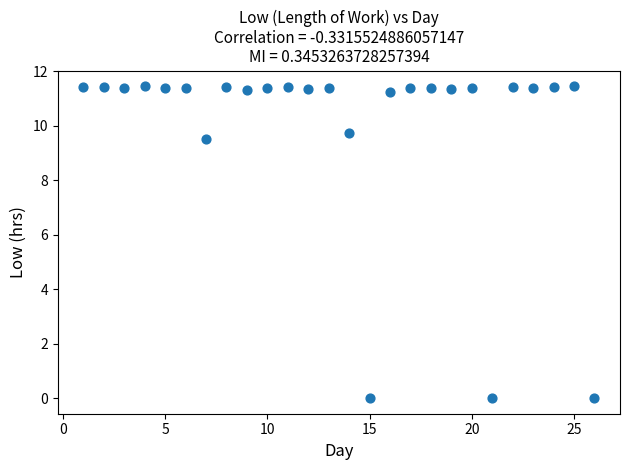

What Y value in the scatter plot is closest to 5?

9.5